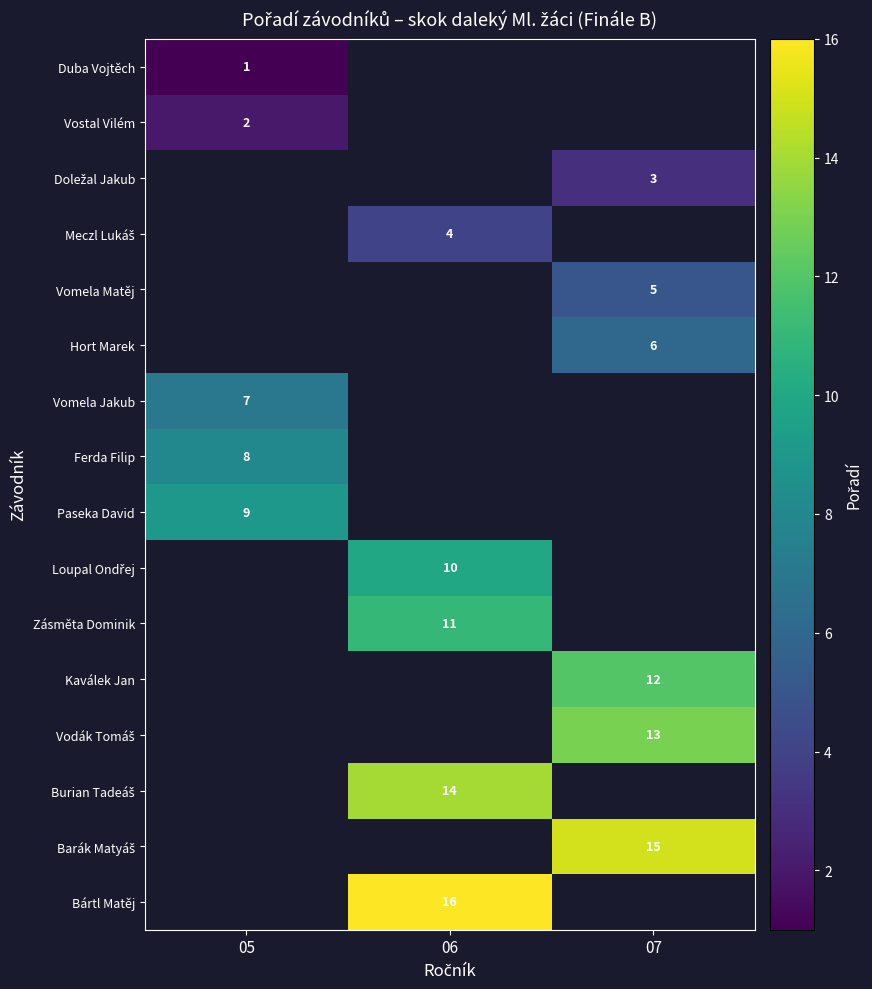

Between 05 and 07, which is larger?

07